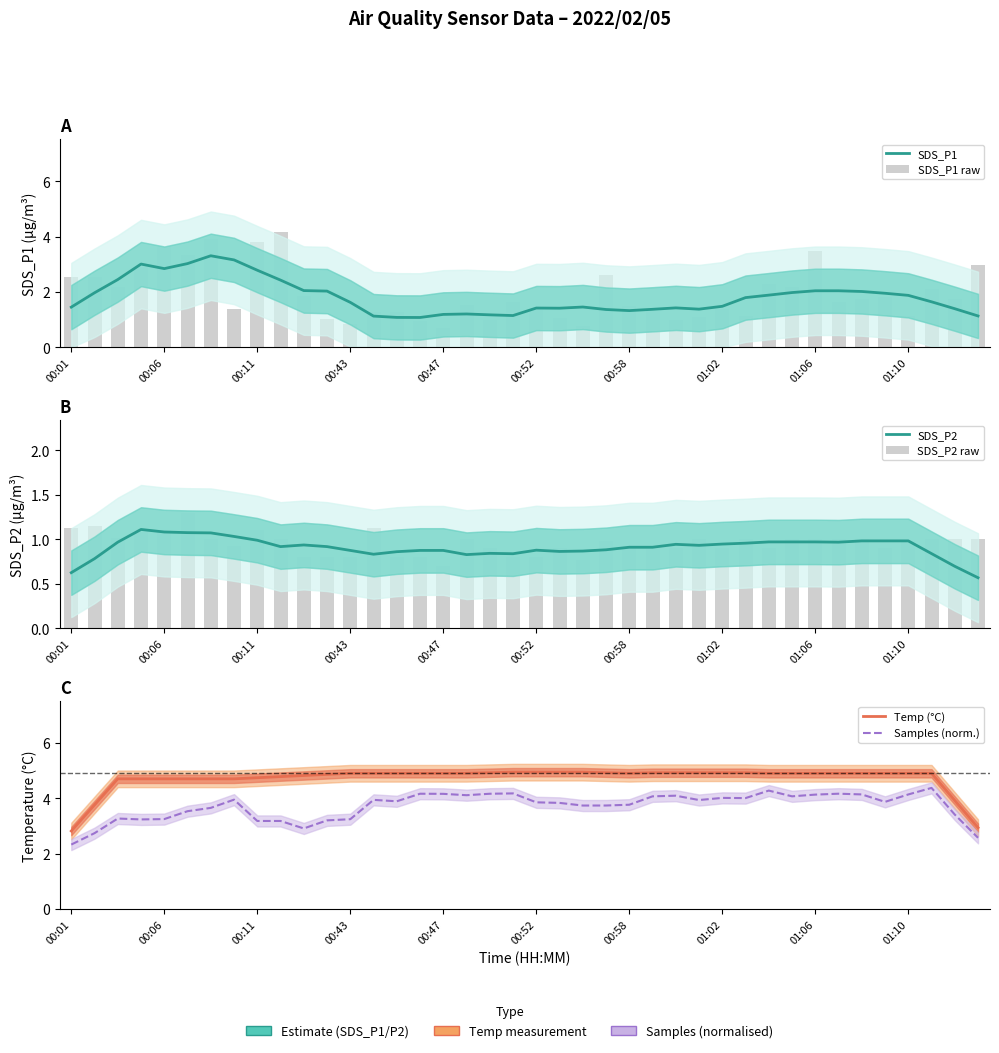

What is the difference between the highest and lowest values at 00:52?

3.6